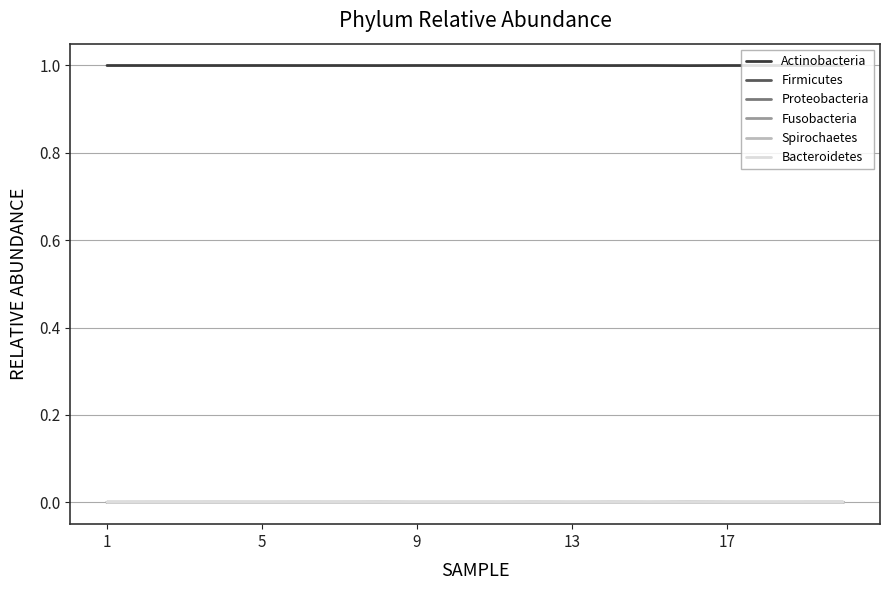

How many series are shown in this chart?

6